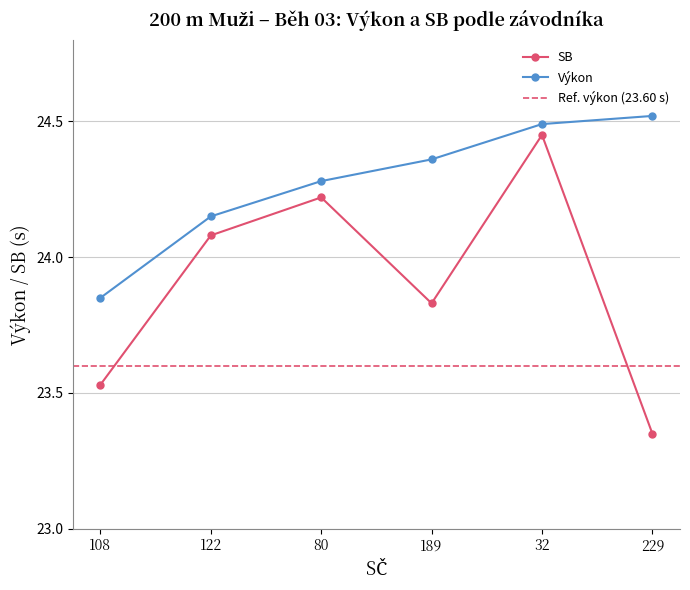

How many distinct data groups are displayed?

2